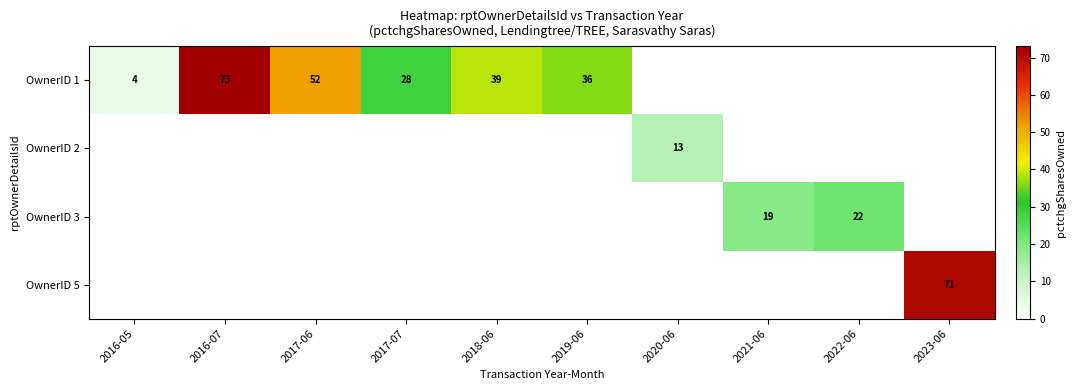

The value of OwnerID 1 at 2017-07 is 9. True or false?

False